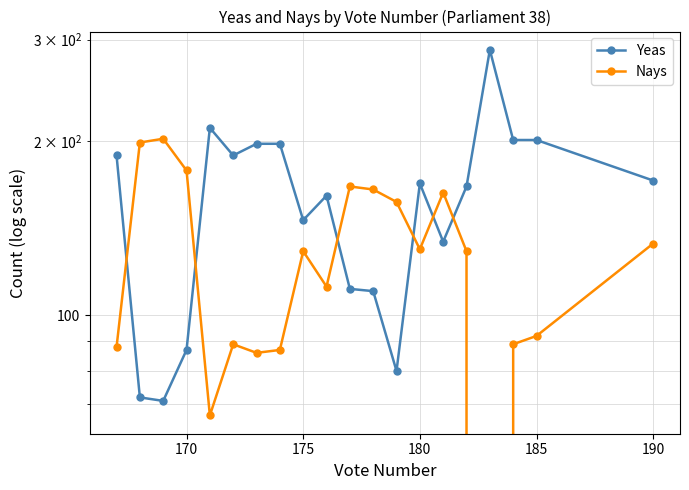

How many data points in Nays are less than 129?

9